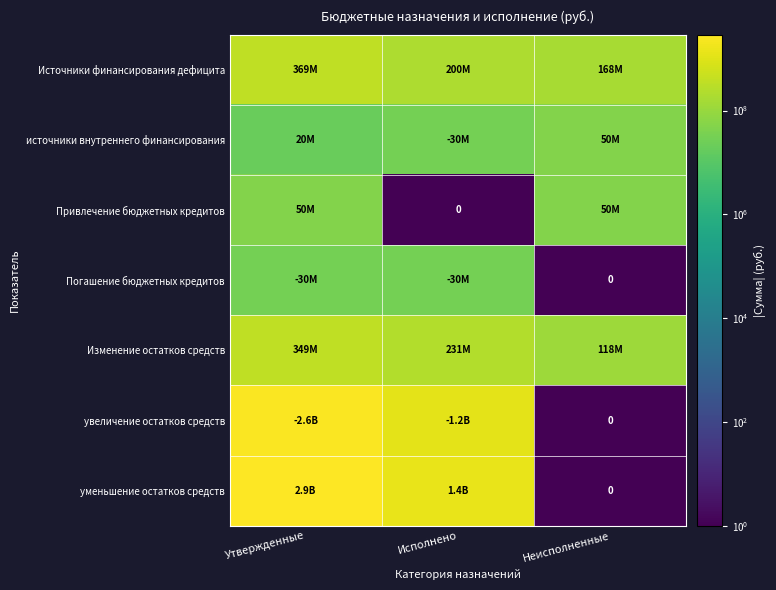

At which label does Привлечение бюджетных кредитов reach its peak?

Утвержденные